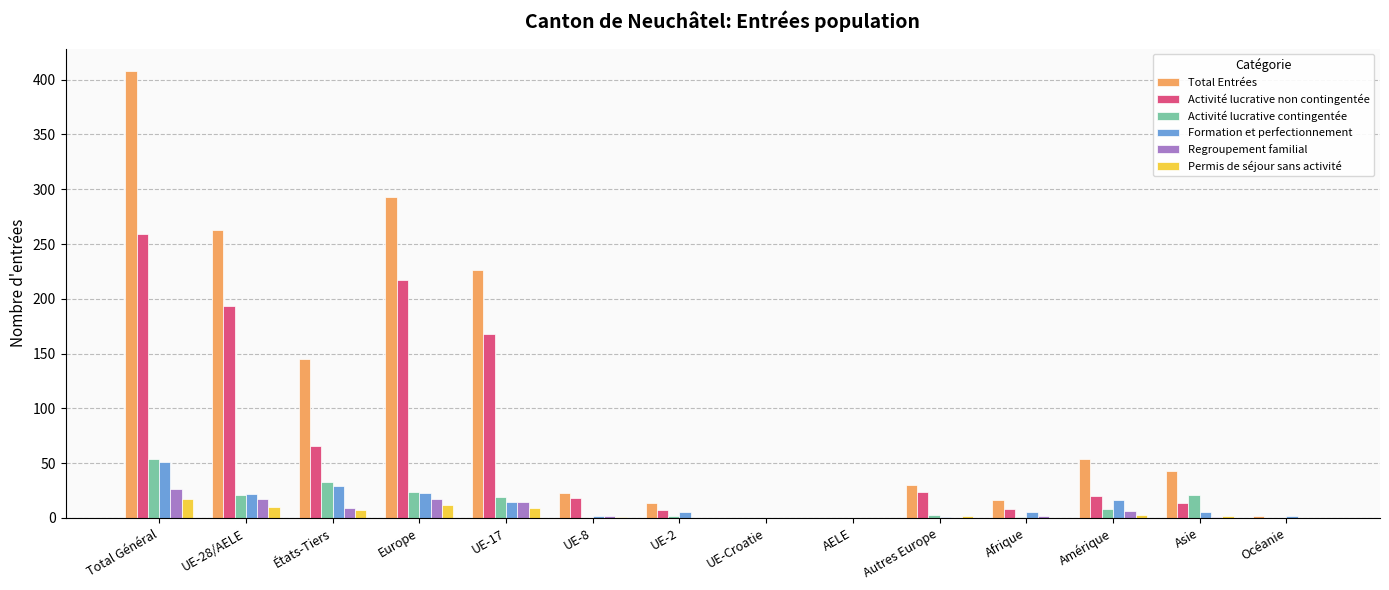

At which label is Total Entrées closest to 204?

UE-17